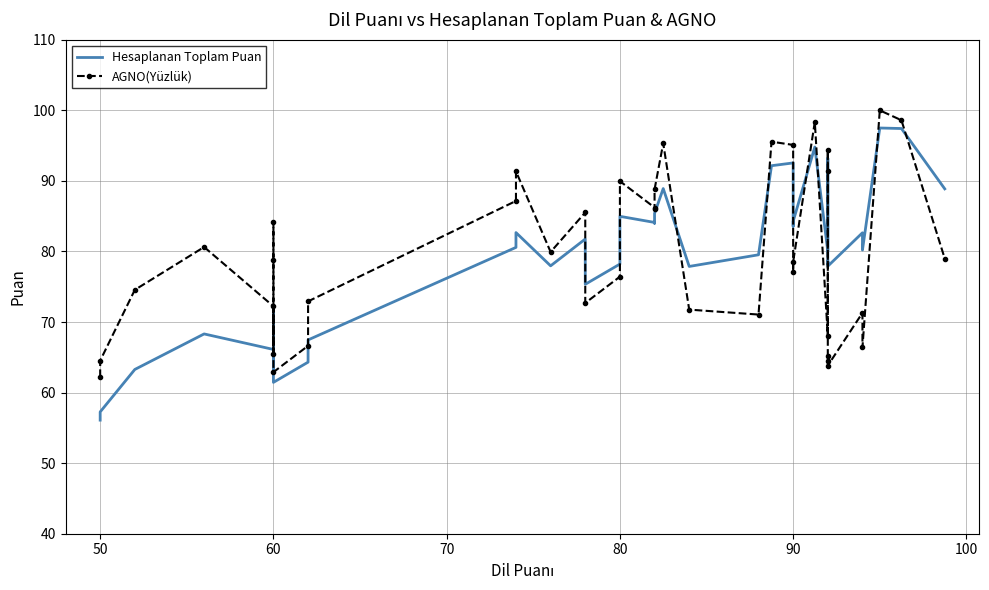

Is it true that Hesaplanan Toplam Puan equals 51.7 at 20?

False